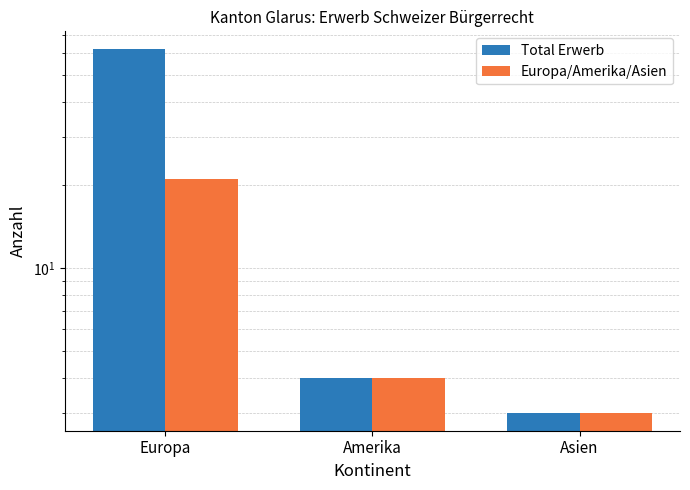

What value does the Europa/Amerika/Asien series have at Asien, to the nearest 5?

5